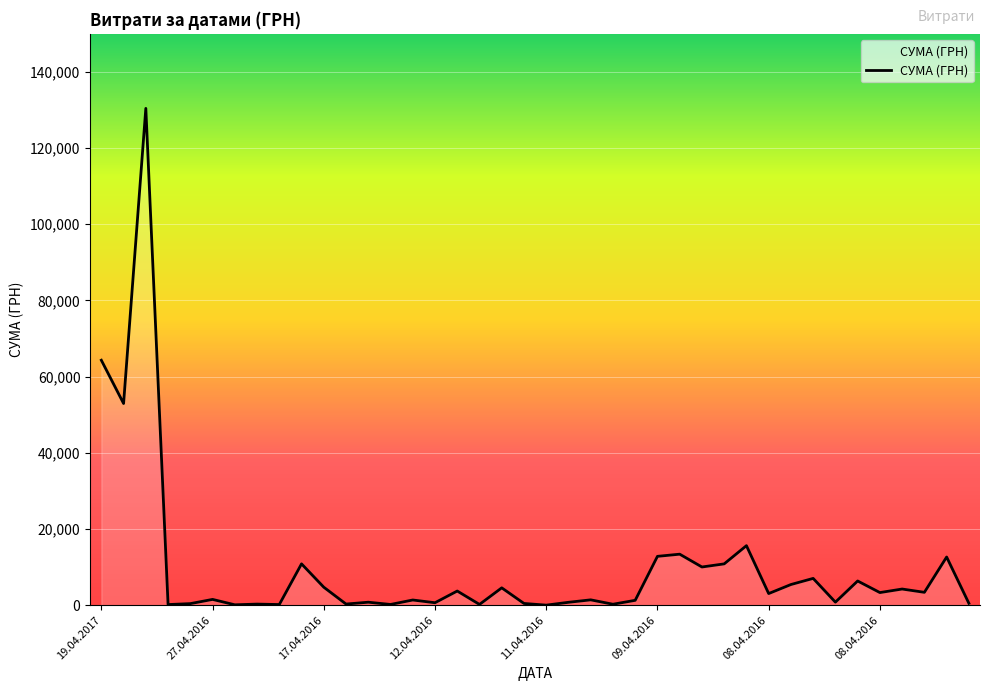

How many lines are shown in the chart?

1